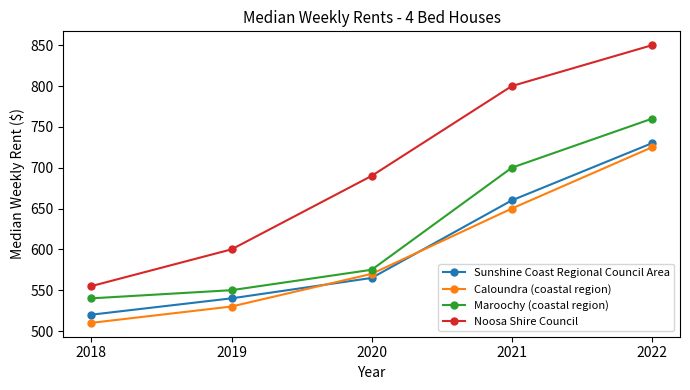

How many distinct data groups are displayed?

4